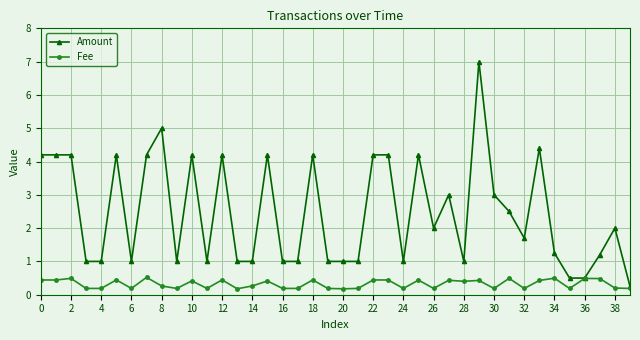

Which series has the largest total across all categories?

Amount